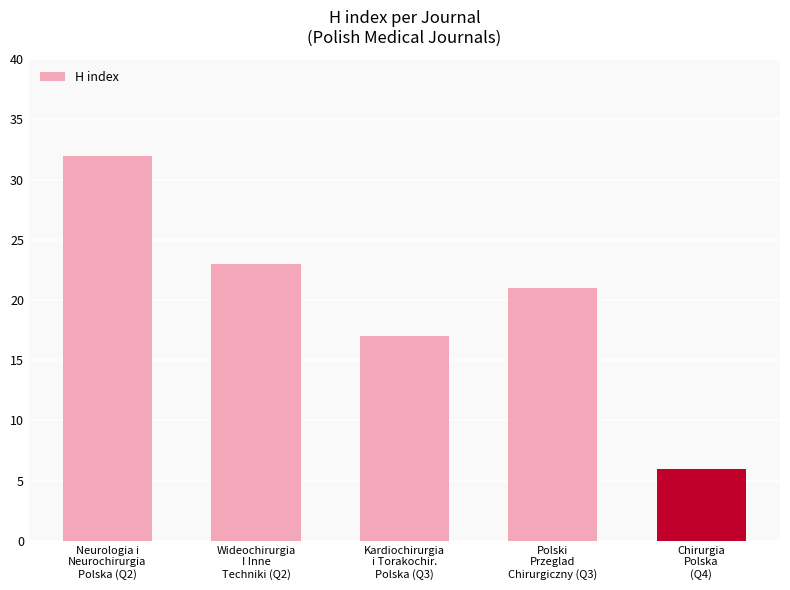

Reading left to right, extract all data points from this chart.

Neurologia i
Neurochirurgia
Polska (Q2)=32	Wideochirurgia
I Inne
Techniki (Q2)=23	Kardiochirurgia
i Torakochir.
Polska (Q3)=17	Polski
Przeglad
Chirurgiczny (Q3)=21	Chirurgia
Polska
(Q4)=6